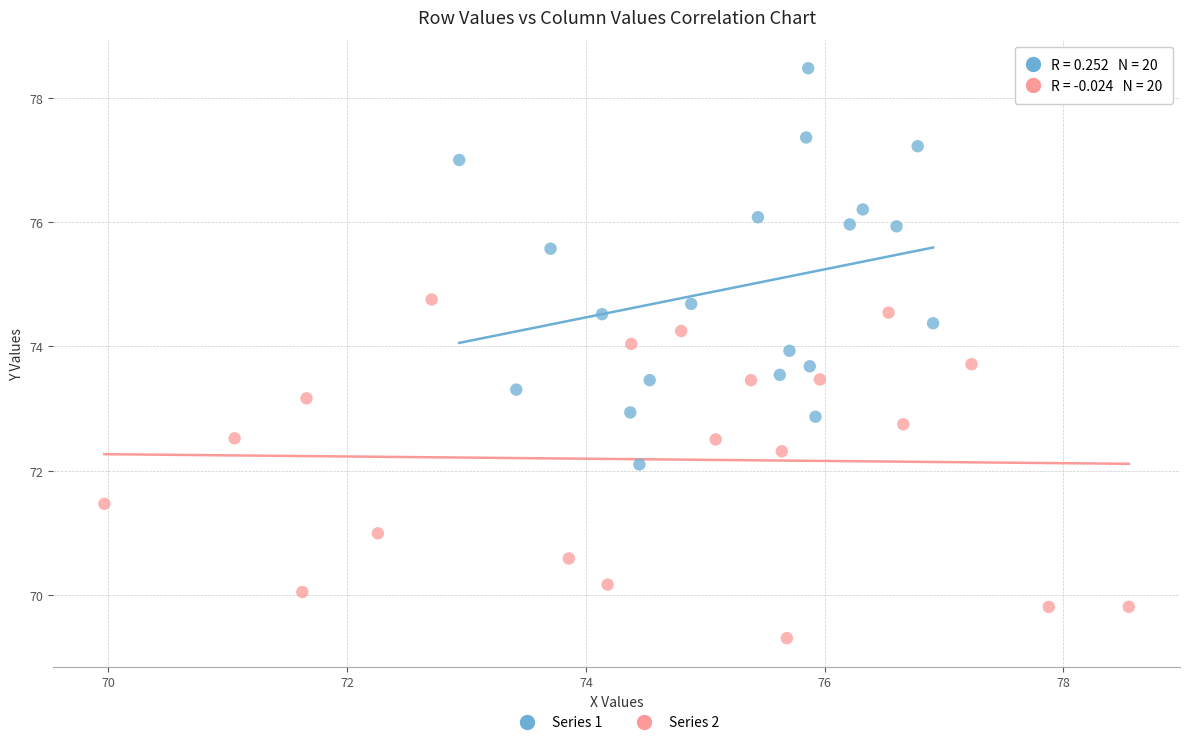

Which series contains the lowest Y value?

Series 2